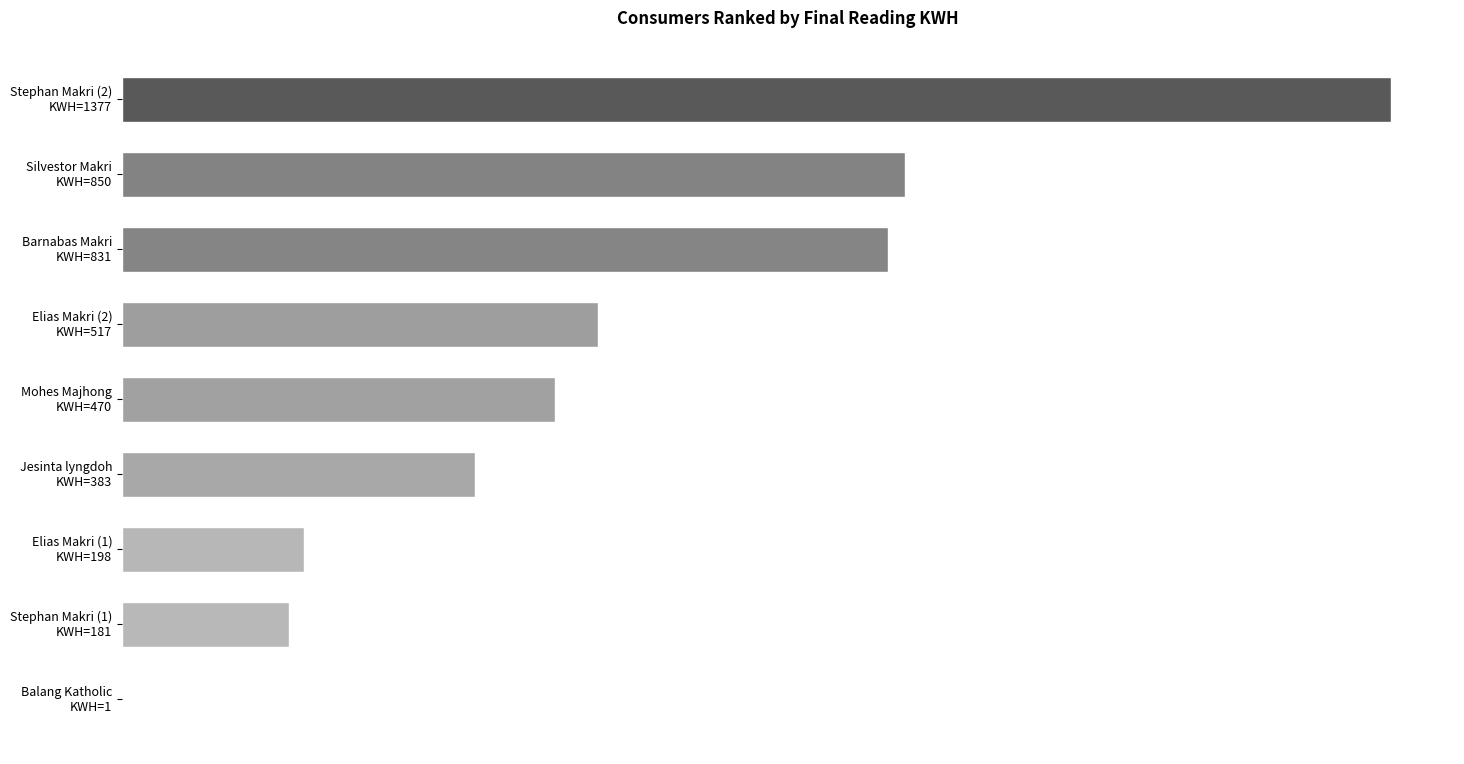

How many distinct data groups are displayed?

1